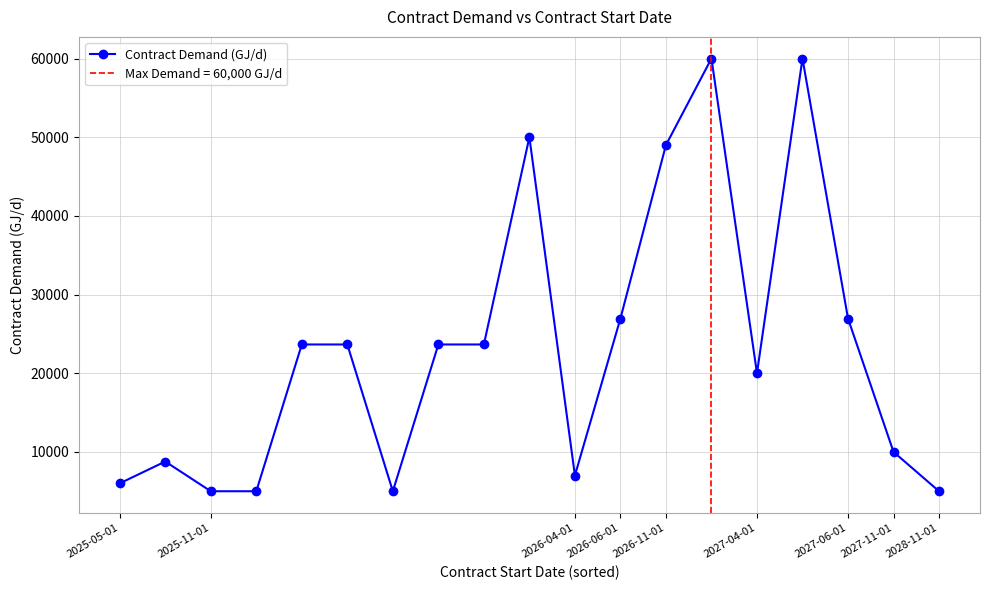

How many values in the Contract Demand (GJ/d) series are below 23654?

9